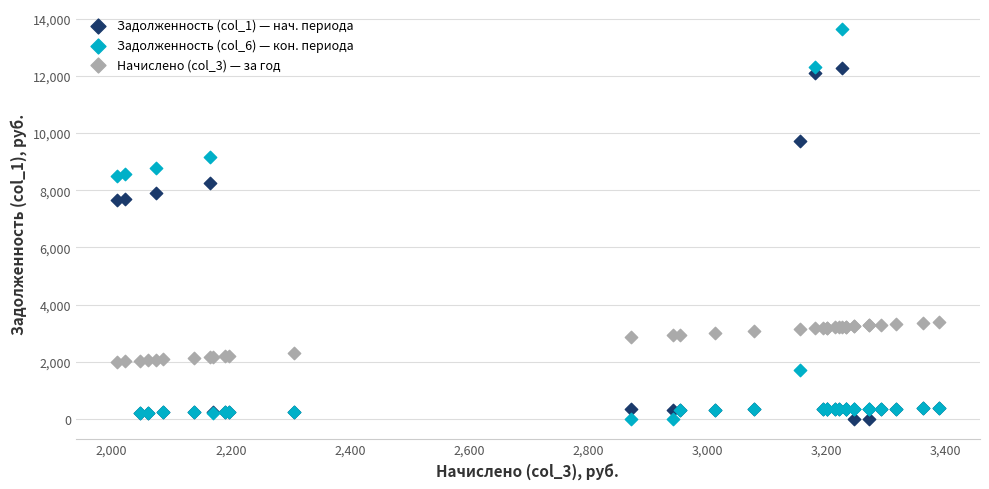

What are all the series names shown in the legend?

Задолженность (col_1) — нач. периода, Задолженность (col_6) — кон. периода, Начислено (col_3) — за год